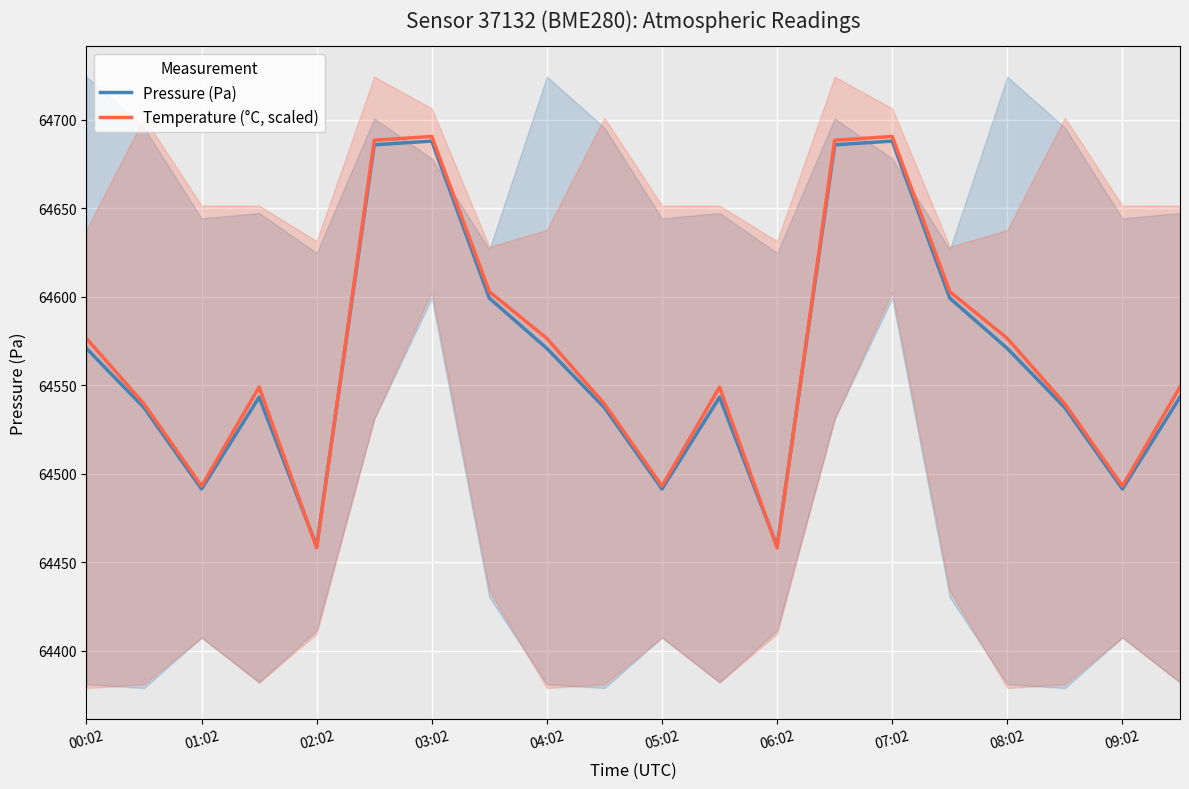

What is the smallest value displayed?

64458.1